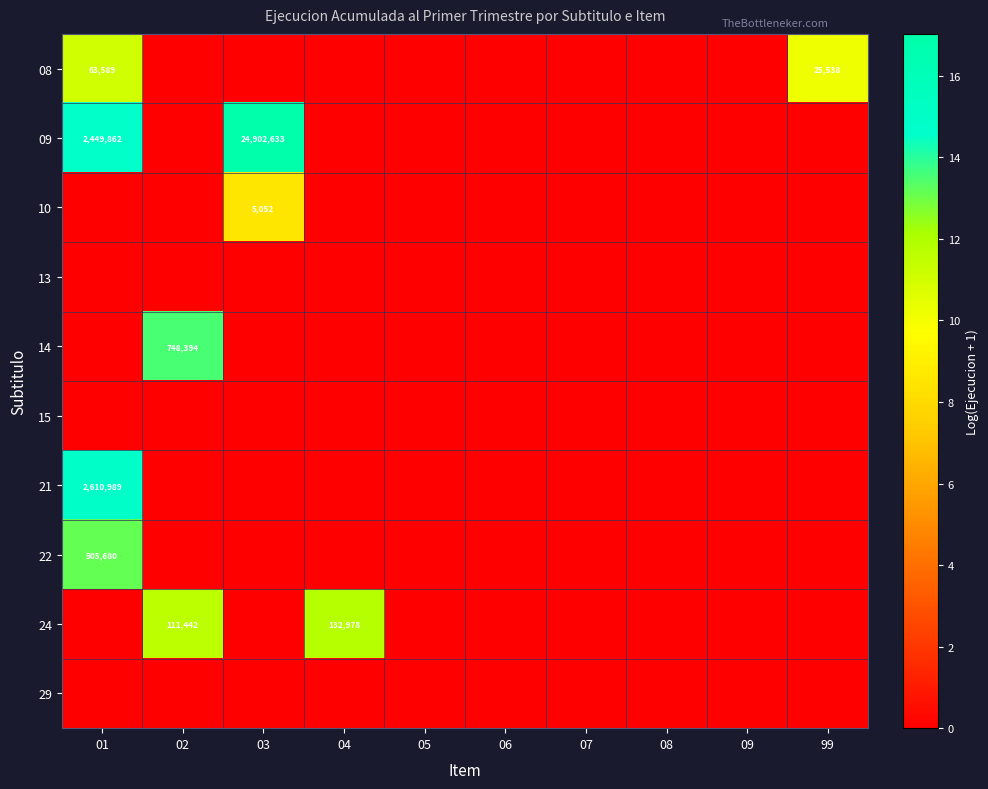

What is the total value across all series at 01?

53.7